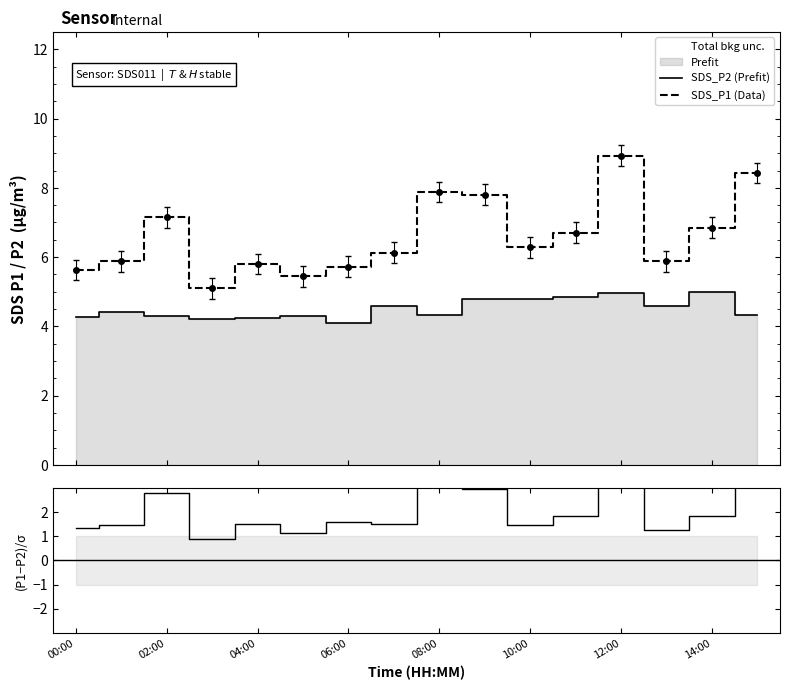

True or false: SDS_P2 (Prefit) and SDS_P1 (Data) intersect in this chart.

False